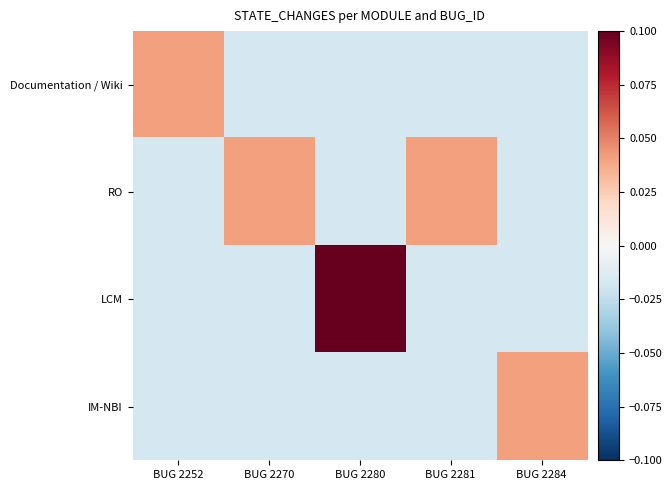

At how many categories does at least one series exceed 0?

5